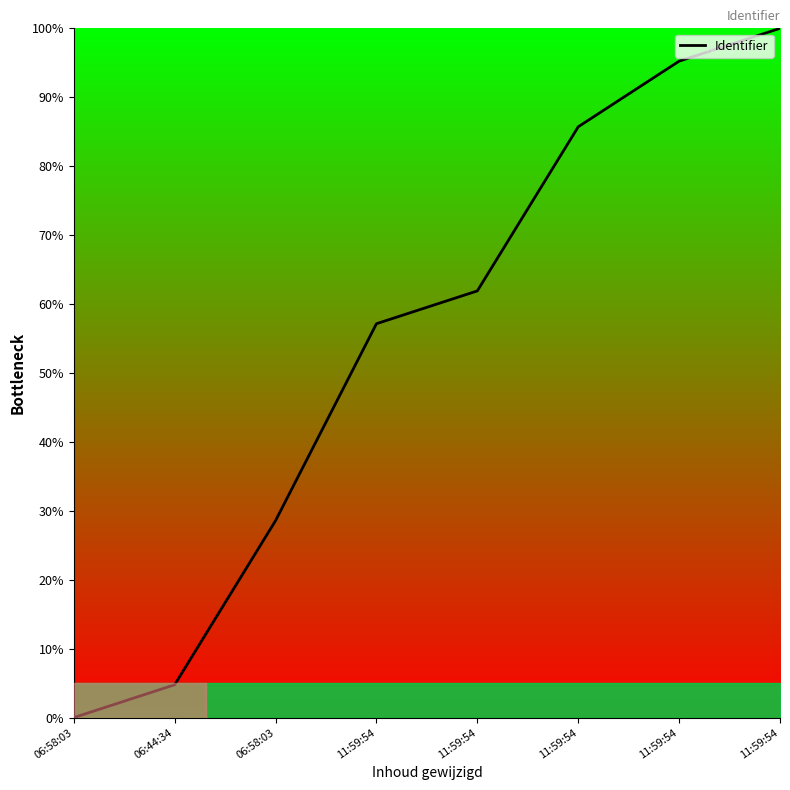

The chart shows a value of 57.1 at 11:59:54. True or false?

True